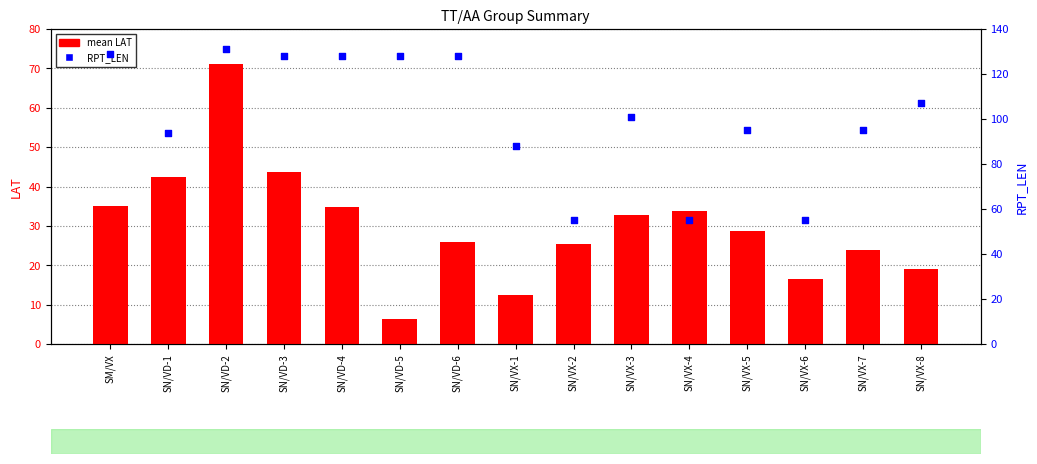

Which series contains the highest Y value?

RPT_LEN